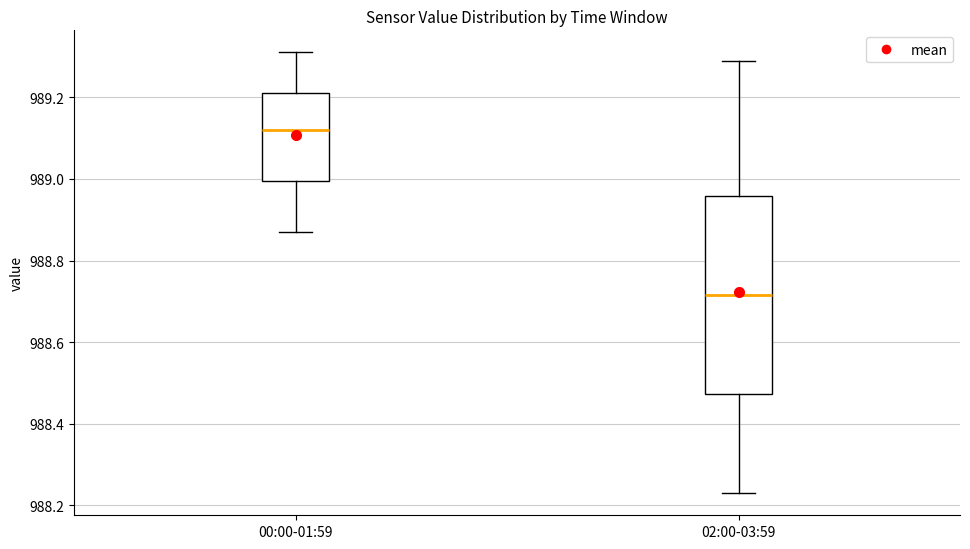

Reading left to right, read every box against the y-axis: the position of its median line, the range the box covers, and the ends of its whiskers. The values are not printed on the chart, so give them approximately, as read against the axis.

00:00-01:59: median 989.12, box 989.00 to 989.22, whiskers 988.88 to 989.32
02:00-03:59: median 988.72, box 988.48 to 988.96, whiskers 988.24 to 989.30